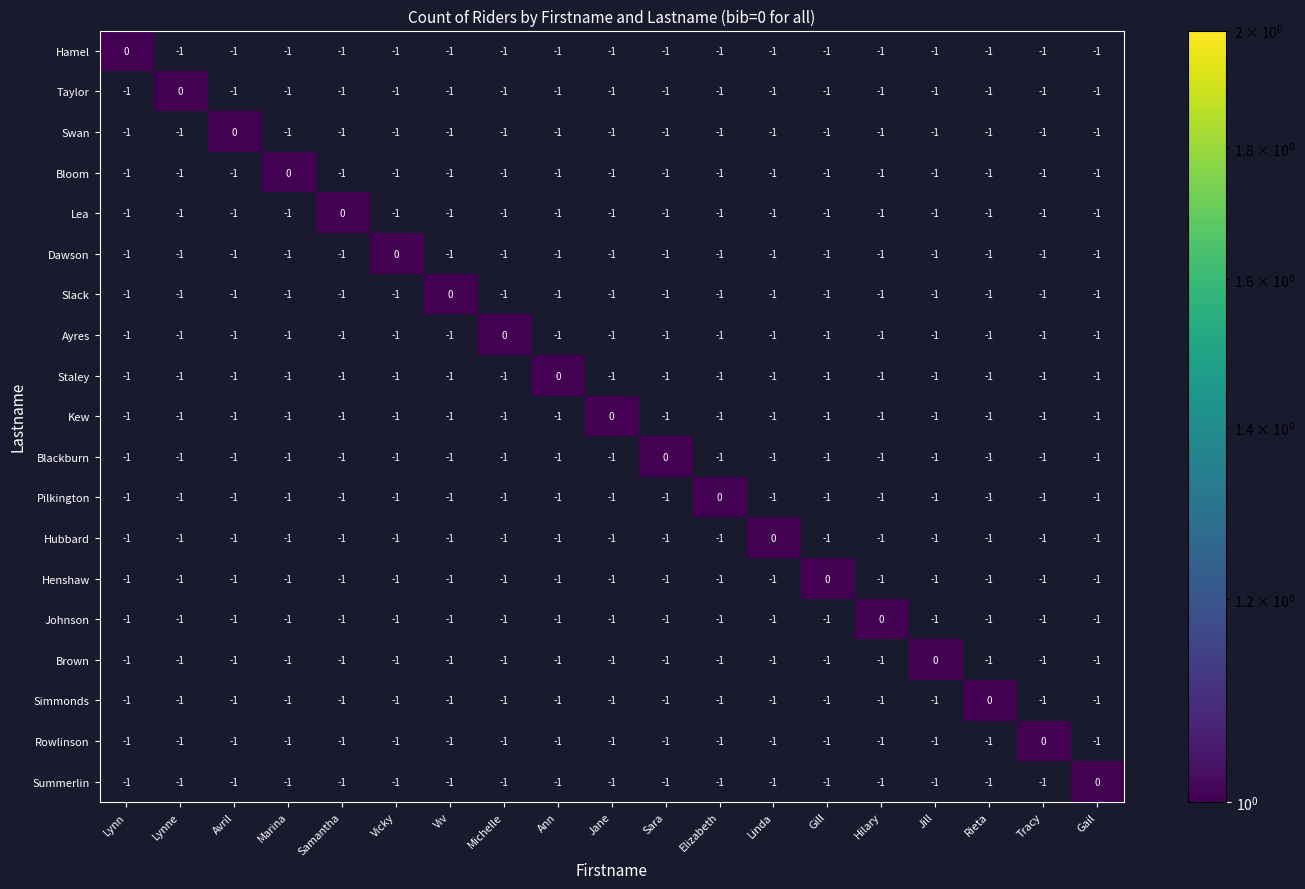

The Pilkington series shows -1 at Avril. True or false?

True